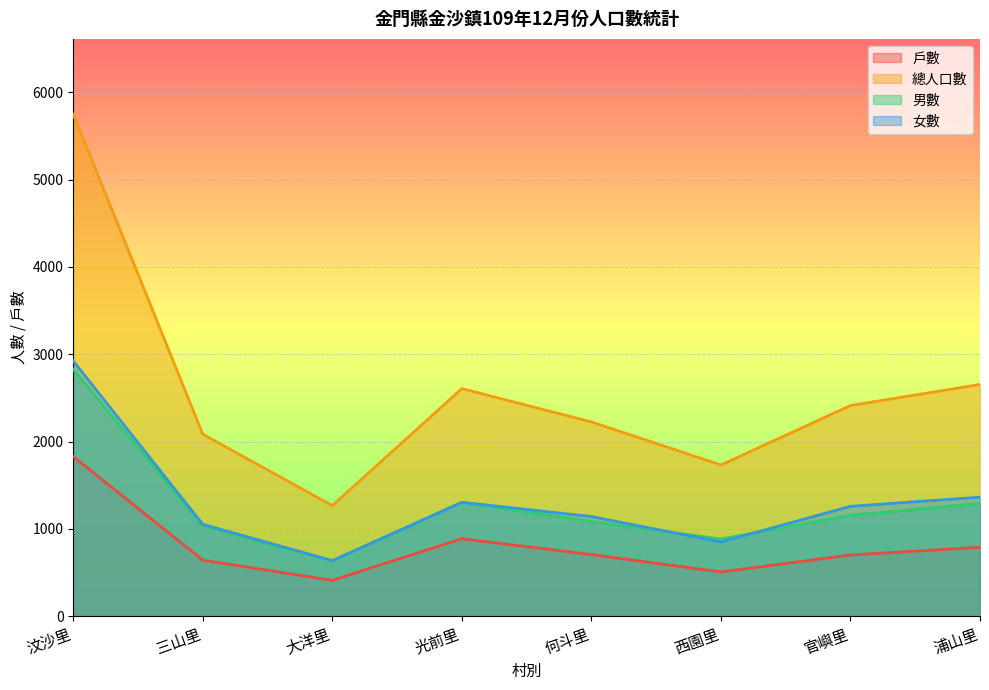

Reading left to right, list all the values displayed in this chart.

戶數: 1827	641	410	887	705	506	700	789
總人口數: 5751	2084	1266	2607	2225	1732	2413	2654
男數: 2828	1033	630	1303	1084	883	1155	1291
女數: 2923	1051	636	1304	1141	849	1258	1363